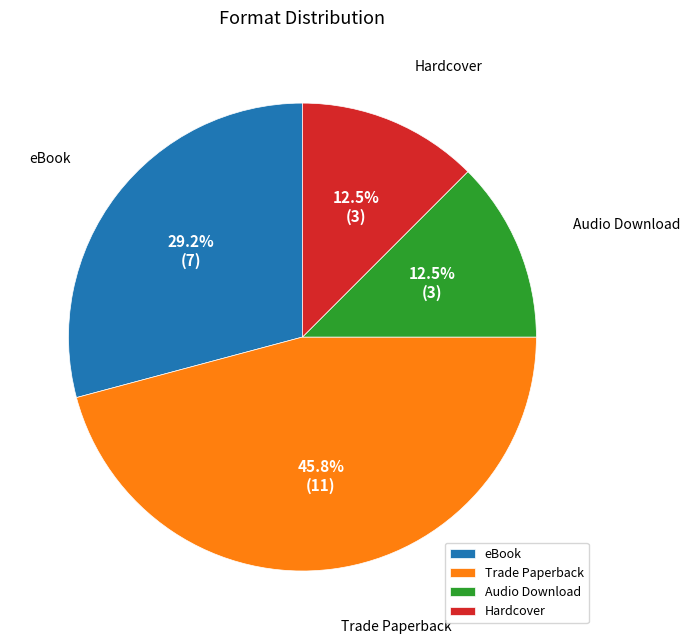

Which category has the biggest portion of the pie?

Trade Paperback